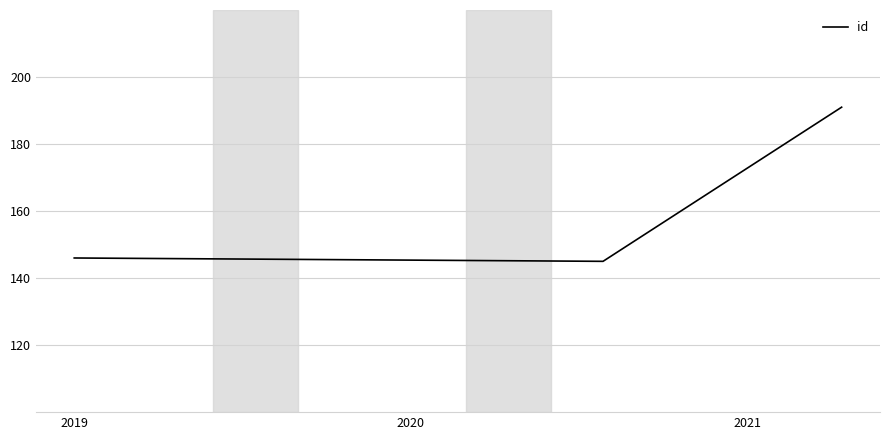

What is the difference between the maximum and minimum values?

46